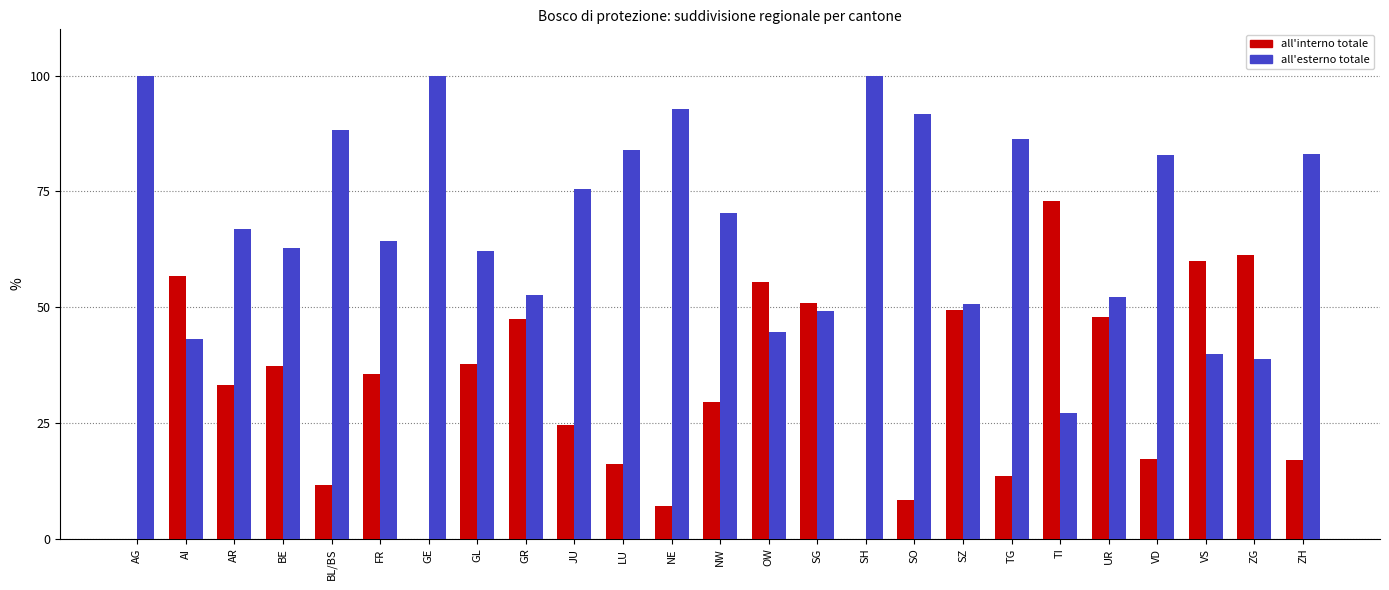

What is the sum of the all'interno totale values at GE and ZG?

61.2